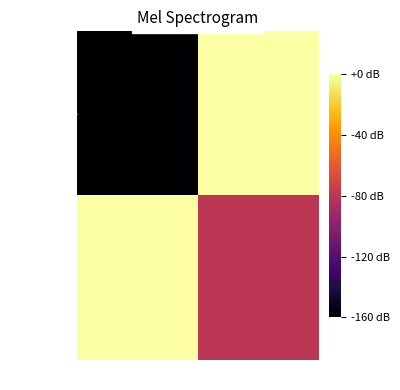

Between -1 and 1, which series saw the biggest shift?

91a508...056